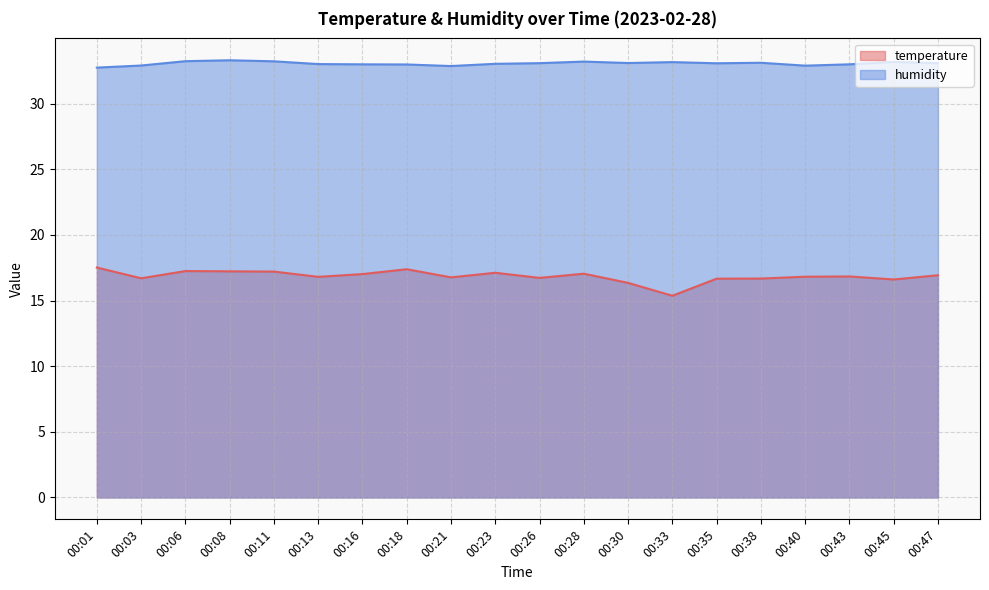

The temperature series shows 17.4 at 00:18. True or false?

True